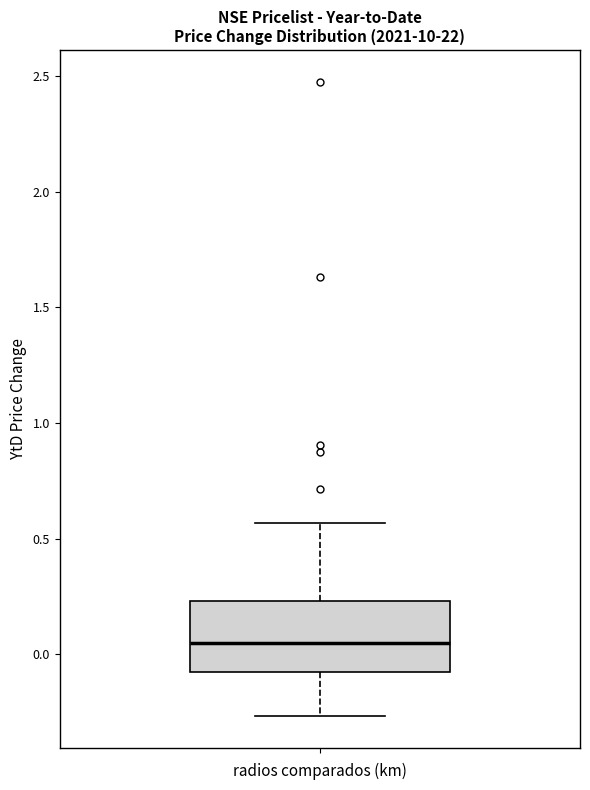

Read this box plot against the y-axis: the position of the median line, the range covered by the box, and the ends of both whiskers. The values are not printed on the chart, so give them approximately, as read against the axis.

median 0.05, box -0.10 to 0.25, whiskers -0.25 to 0.55